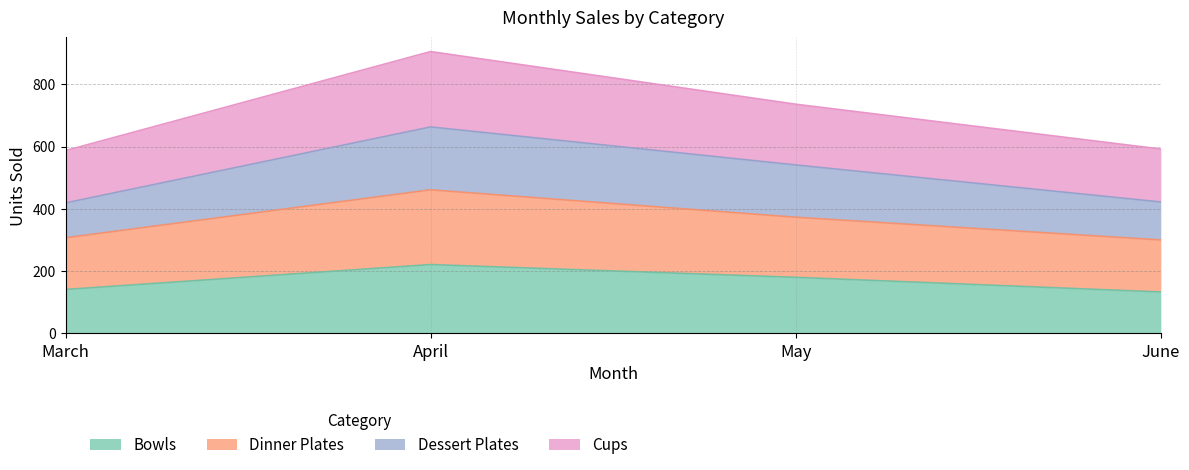

At which label does Dessert Plates first exceed 541?

April